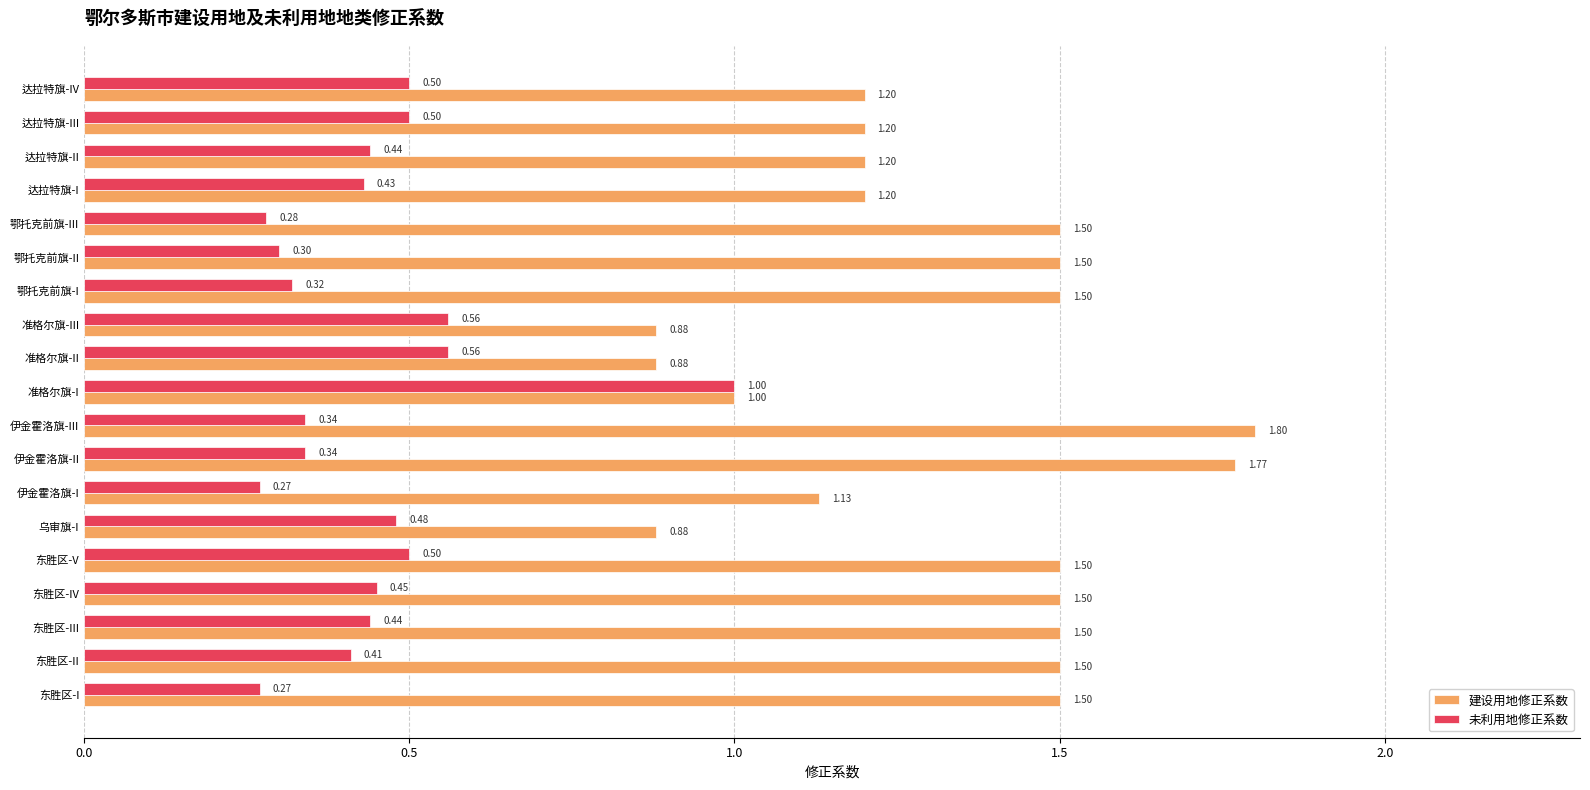

Which category has the highest value in the 未利用地修正系数 series?

准格尔旗-I